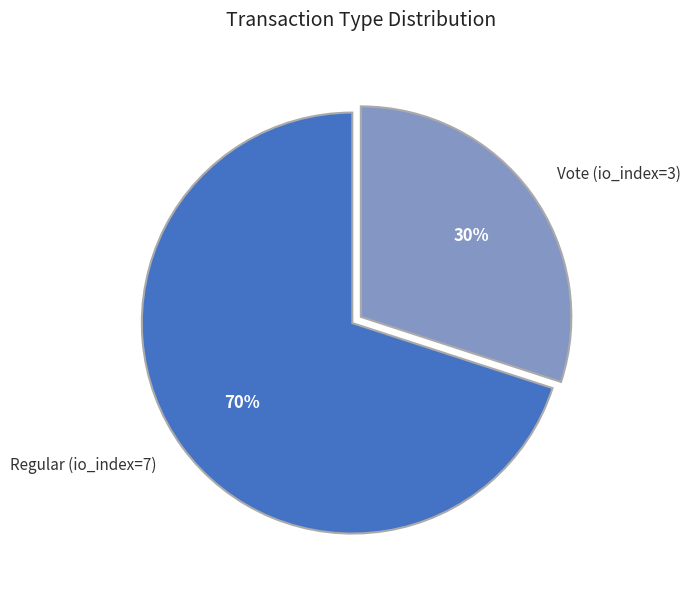

The Regular (io_index=7) slice represents 58% of the pie. True or false?

False